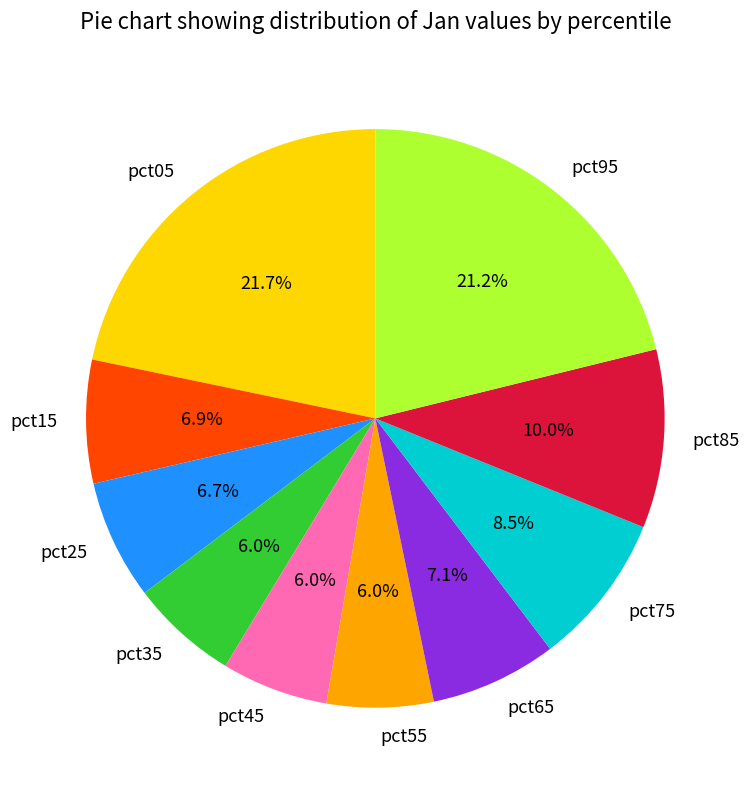

Between pct35 and pct15, which is larger?

pct15